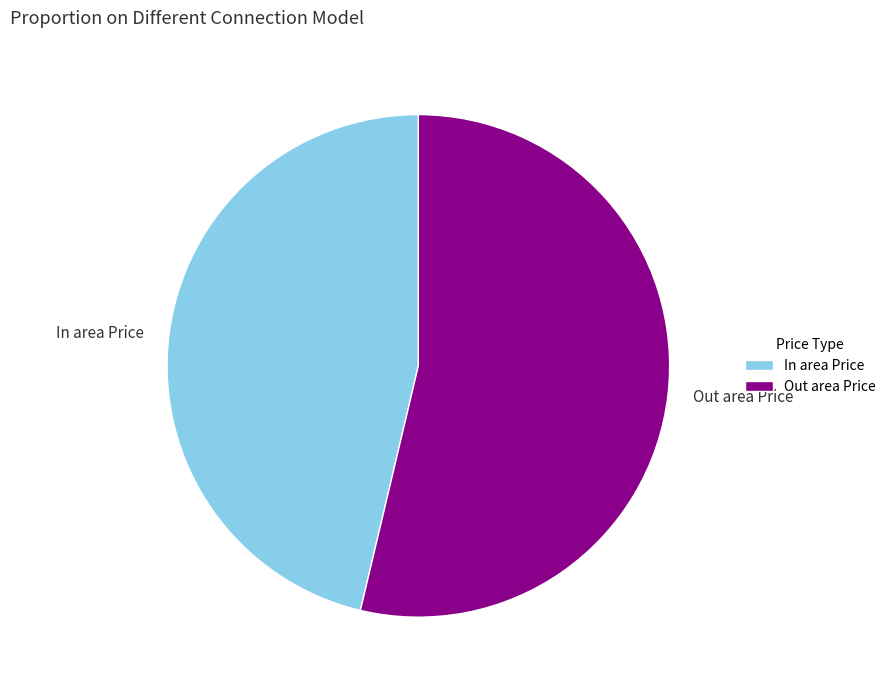

Rank the categories by value from highest to lowest.

Out area Price, In area Price